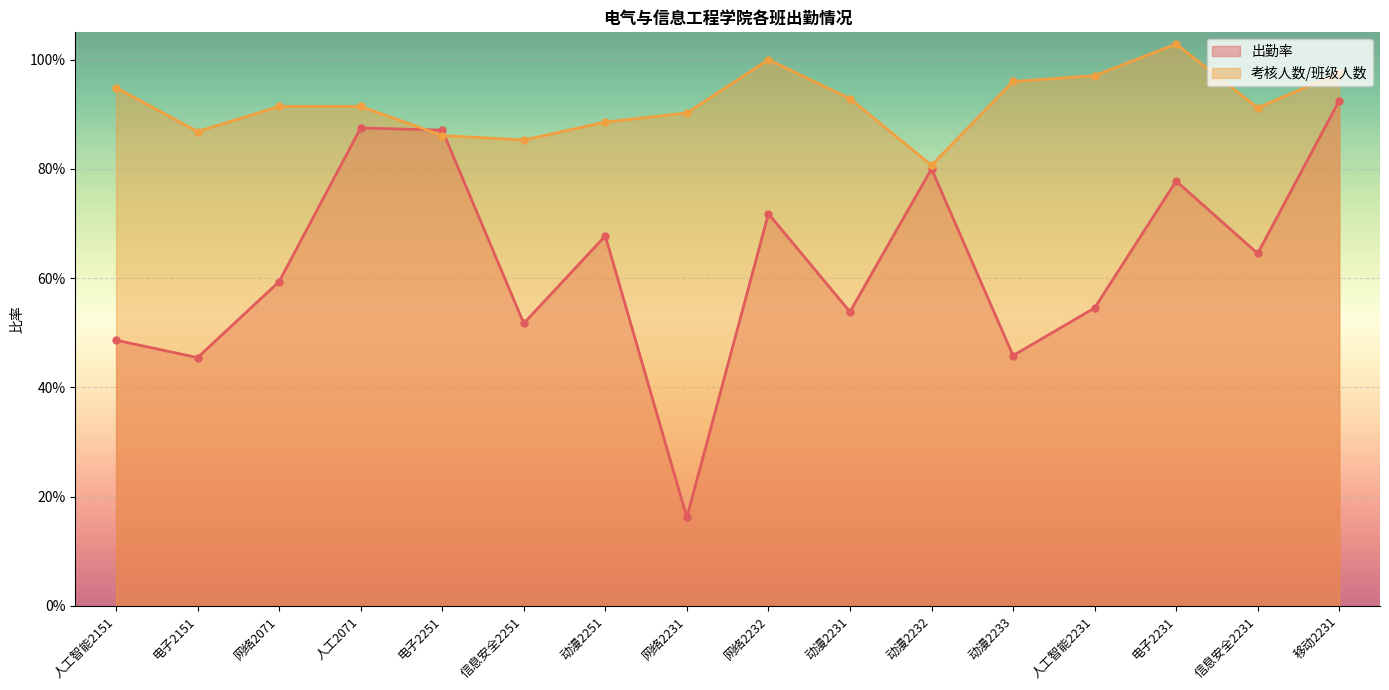

The value of 出勤率 at 网络2232 is 0.4. True or false?

False